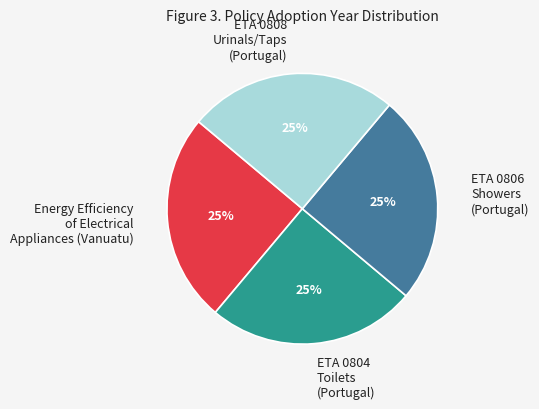

True or false: Energy Efficiency of Electrical Appliances (Vanuatu) accounts for 25% of the total.

True